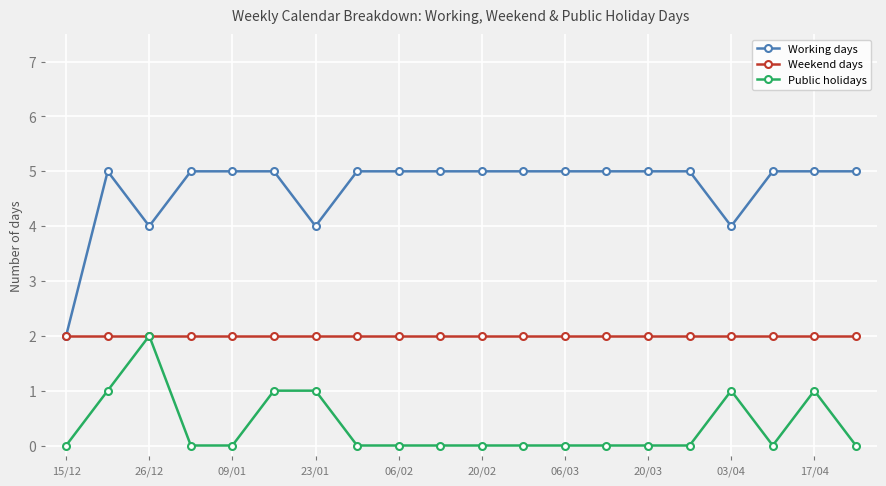

True or false: Working days and Public holidays intersect in this chart.

False